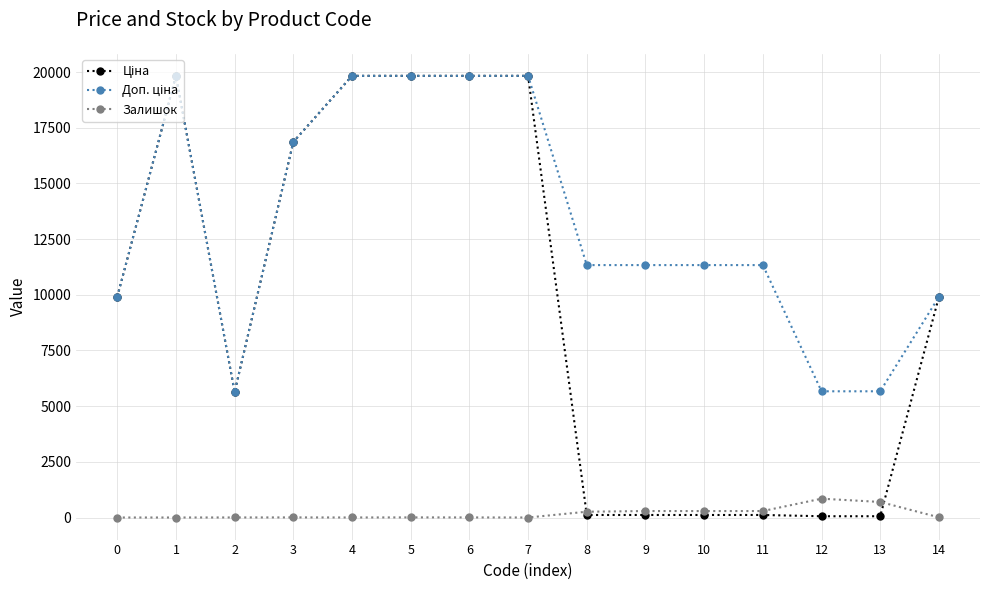

What is the greatest value displayed?

19831.1